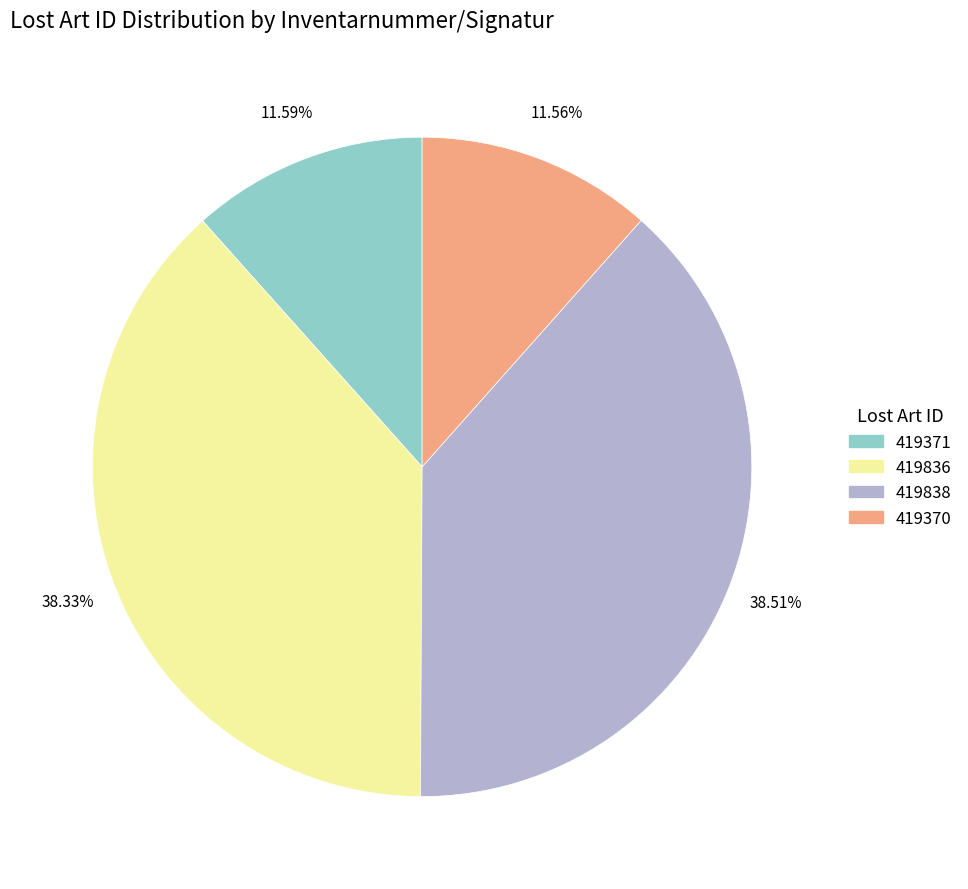

Count the number of slices in the pie.

4